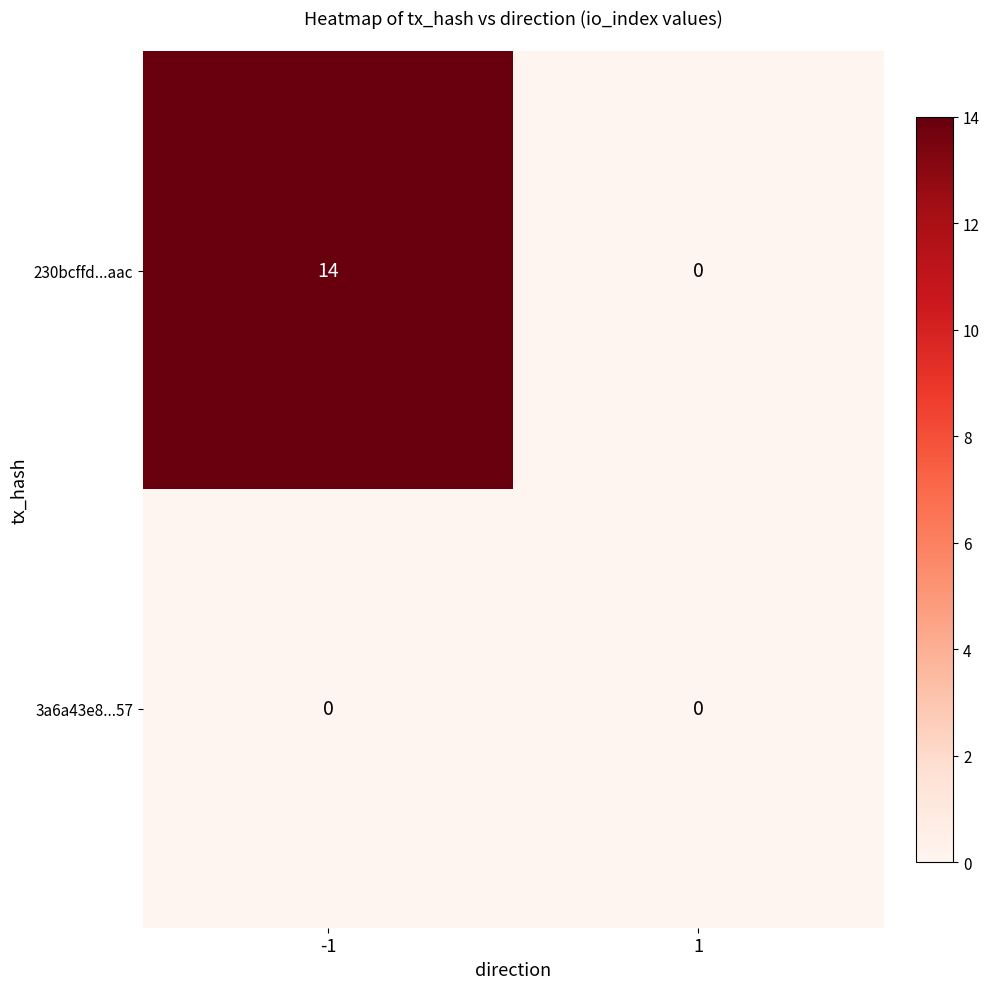

What is the greatest value displayed?

14